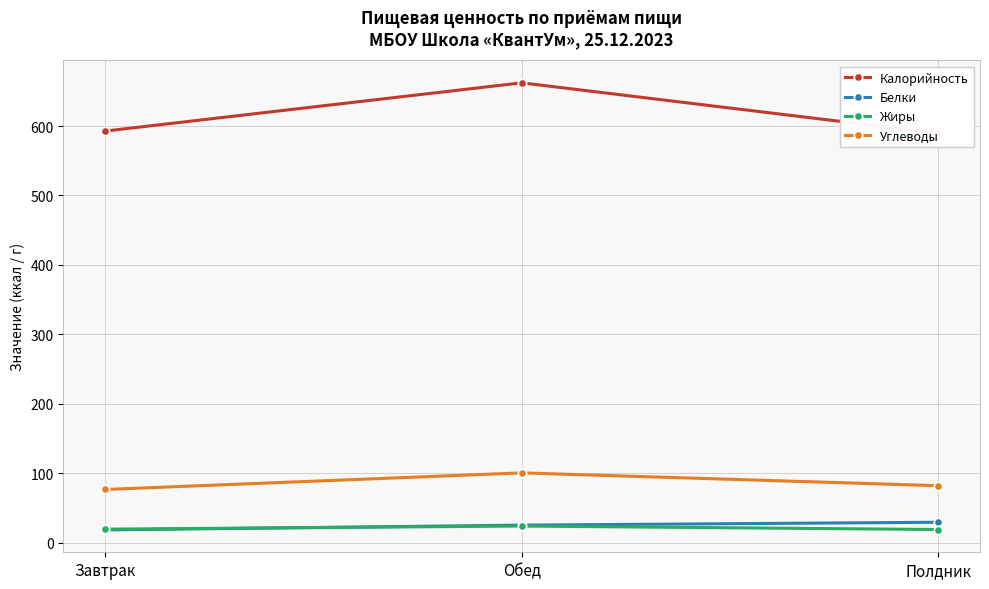

Reading left to right, list all the values displayed in this chart.

Калорийность: 592.7	662.2	589.6
Белки: 18.4	25.3	29.4
Жиры: 19.5	23.9	19.0
Углеводы: 76.6	100.5	82.0